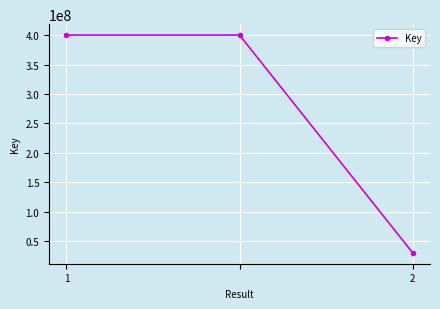

What is the average value?

276871406